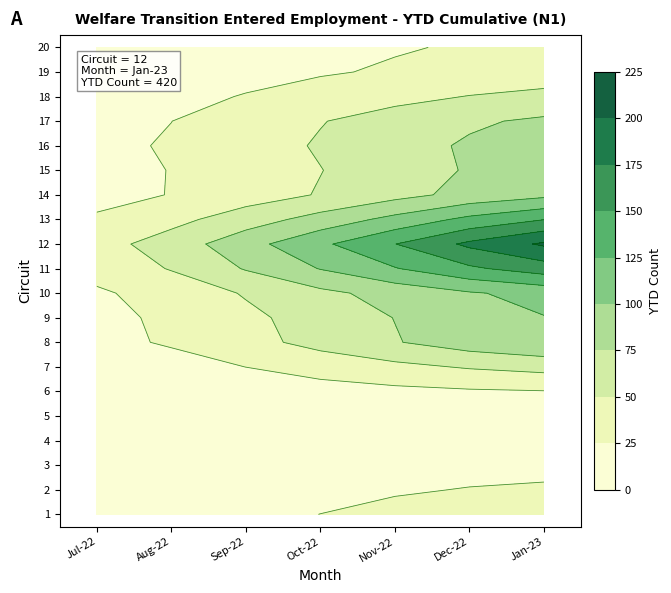

The value of 10 at 4 is 31. True or false?

False